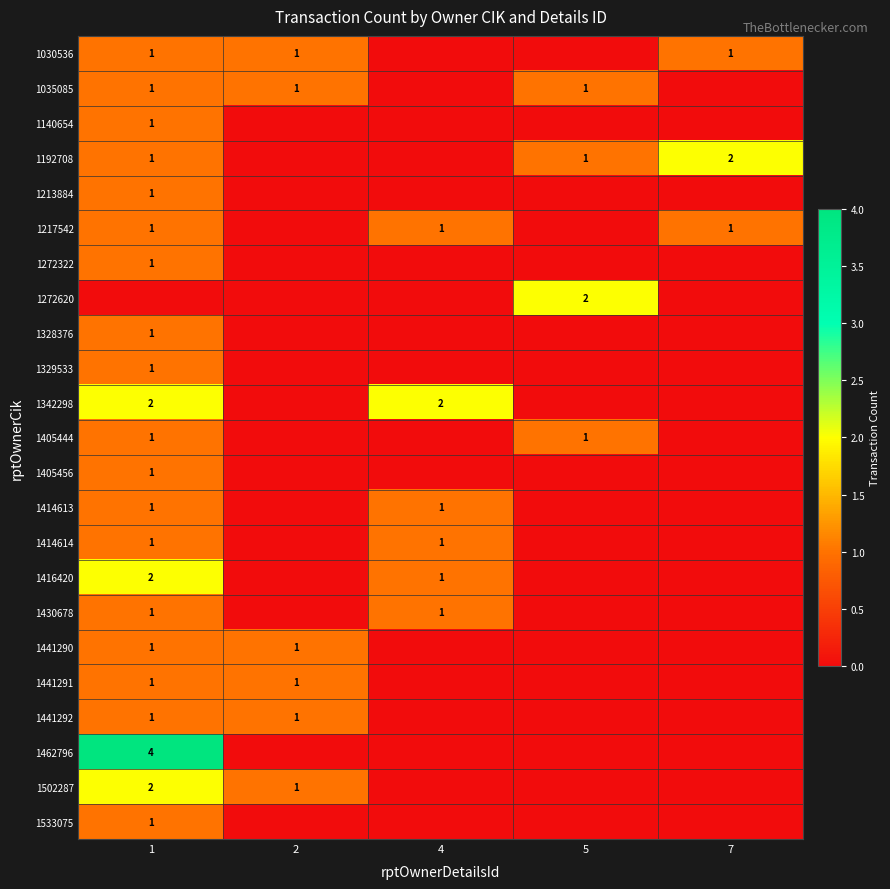

Count the number of data series in this chart.

23